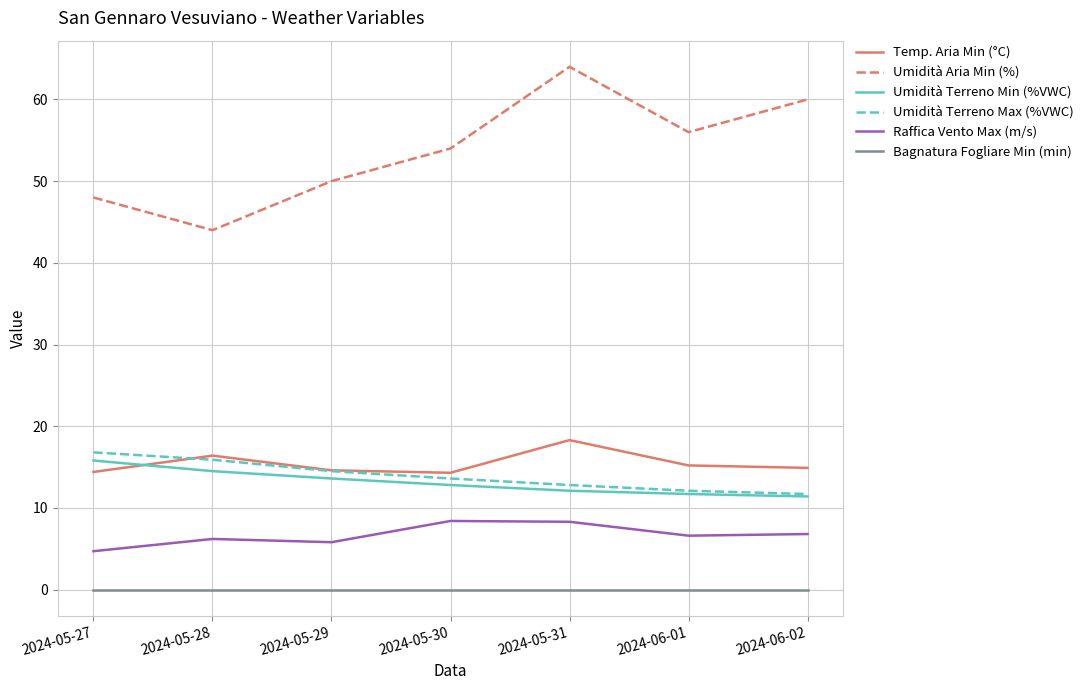

What are all the series names shown in the legend?

Temp. Aria Min (°C), Umidità Aria Min (%), Umidità Terreno Min (%VWC), Umidità Terreno Max (%VWC), Raffica Vento Max (m/s), Bagnatura Fogliare Min (min)